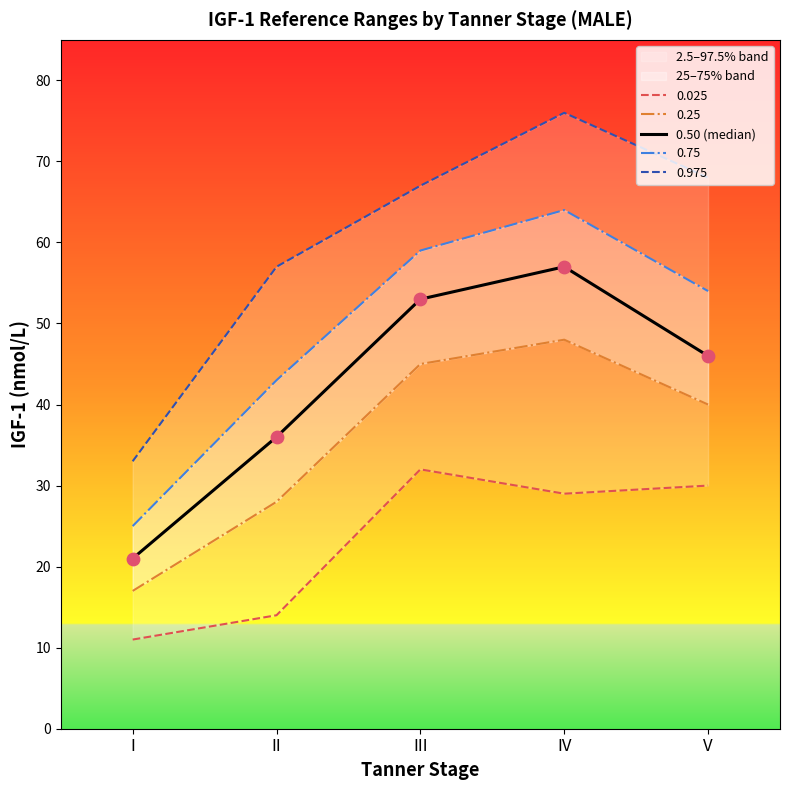

Approximately how many times larger is the value at II compared to III?

0.7